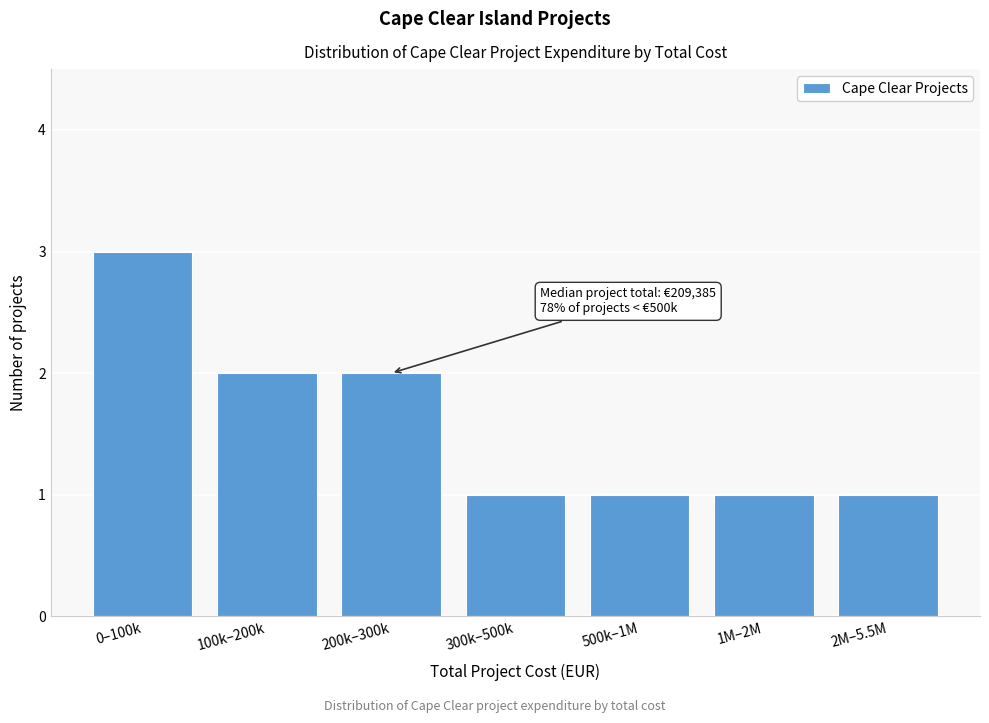

Reading left to right, what are all the values shown in this chart?

0–100k=3	100k–200k=2	200k–300k=2	300k–500k=1	500k–1M=1	1M–2M=1	2M–5.5M=1